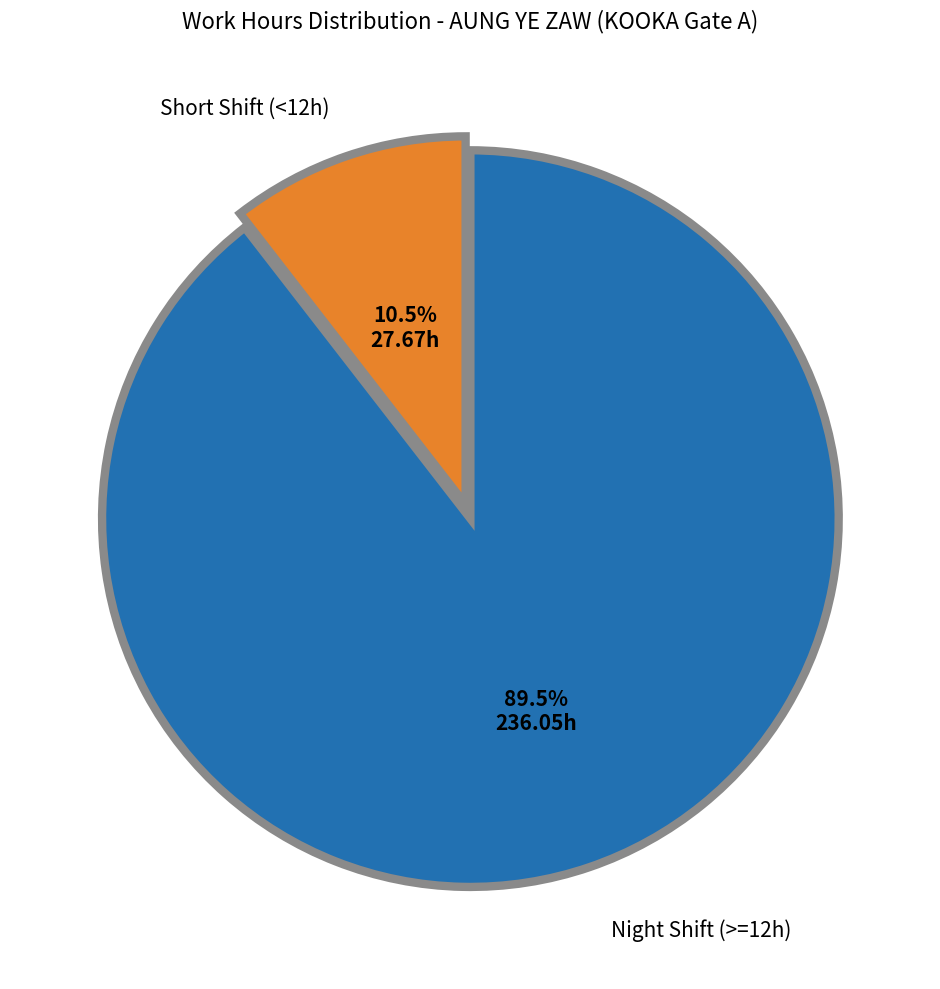

Is there any slice that represents more than half of the pie?

Yes